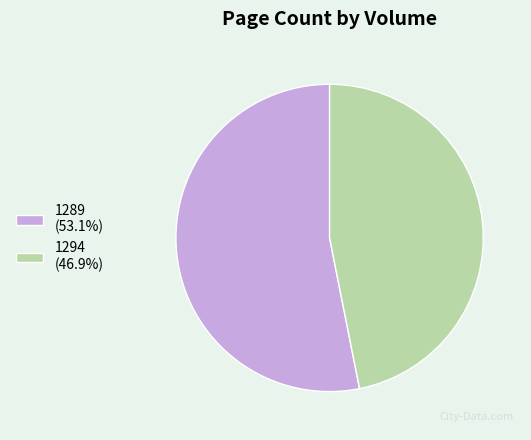

Rank the categories by value from lowest to highest.

1294, 1289